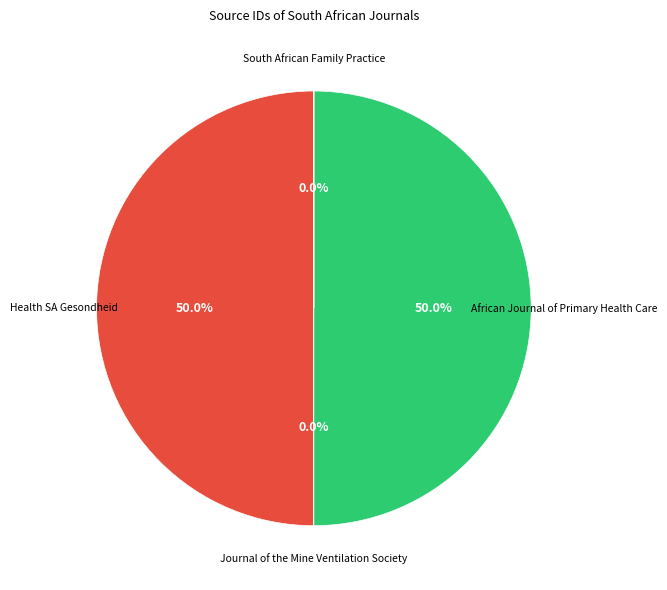

Rank the categories by value from highest to lowest.

African Journal of Primary Health Care, Health SA Gesondheid, South African Family Practice, Journal of the Mine Ventilation Society